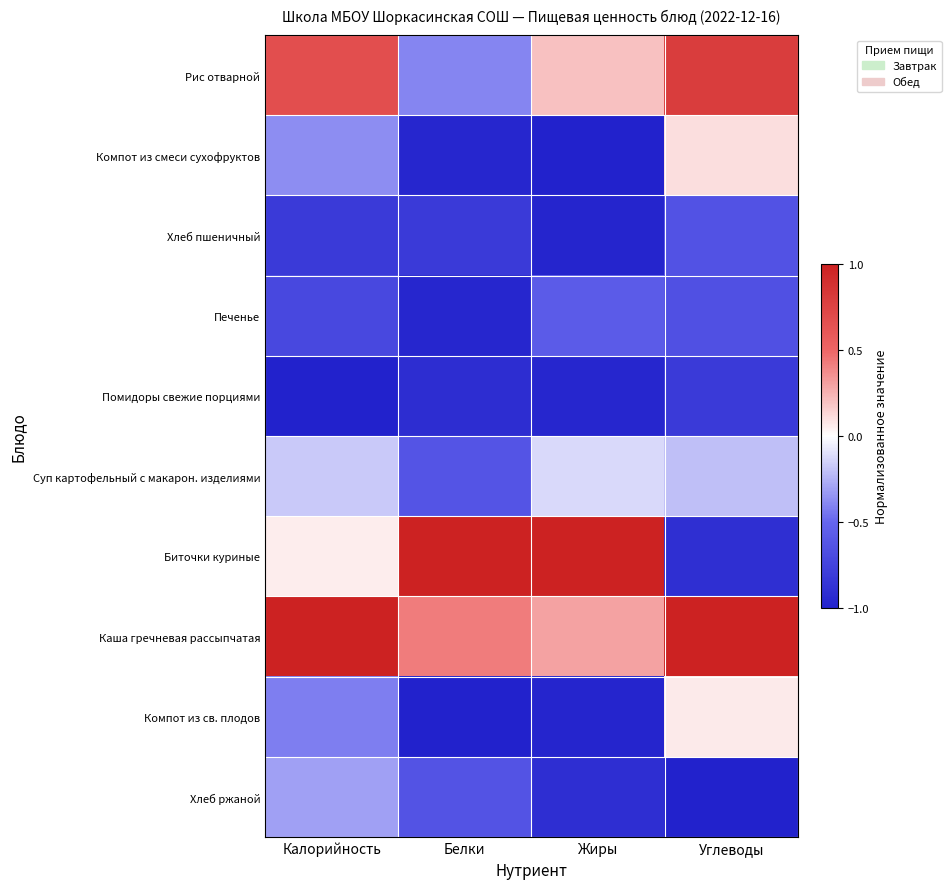

Reading right to left, transcribe all the data shown in this chart.

Рис отварной: Углеводы=0.8	Жиры=0.2	Белки=-0.4	Калорийность=0.7
Компот из смеси сухофруктов: Углеводы=0.1	Жиры=-1.0	Белки=-1.0	Калорийность=-0.4
Хлеб пшеничный: Углеводы=-0.6	Жиры=-1.0	Белки=-0.8	Калорийность=-0.8
Печенье: Углеводы=-0.7	Жиры=-0.6	Белки=-1.0	Калорийность=-0.7
Помидоры свежие порциями: Углеводы=-0.8	Жиры=-1.0	Белки=-0.9	Калорийность=-1.0
Суп картофельный с макарон. изделиями: Углеводы=-0.2	Жиры=-0.1	Белки=-0.6	Калорийность=-0.2
Биточки куриные: Углеводы=-0.9	Жиры=1.0	Белки=1.0	Калорийность=0.1
Каша гречневая рассыпчатая: Углеводы=1.0	Жиры=0.3	Белки=0.4	Калорийность=1.0
Компот из св. плодов: Углеводы=0.1	Жиры=-1.0	Белки=-1.0	Калорийность=-0.4
Хлеб ржаной: Углеводы=-1.0	Жиры=-0.9	Белки=-0.6	Калорийность=-0.3